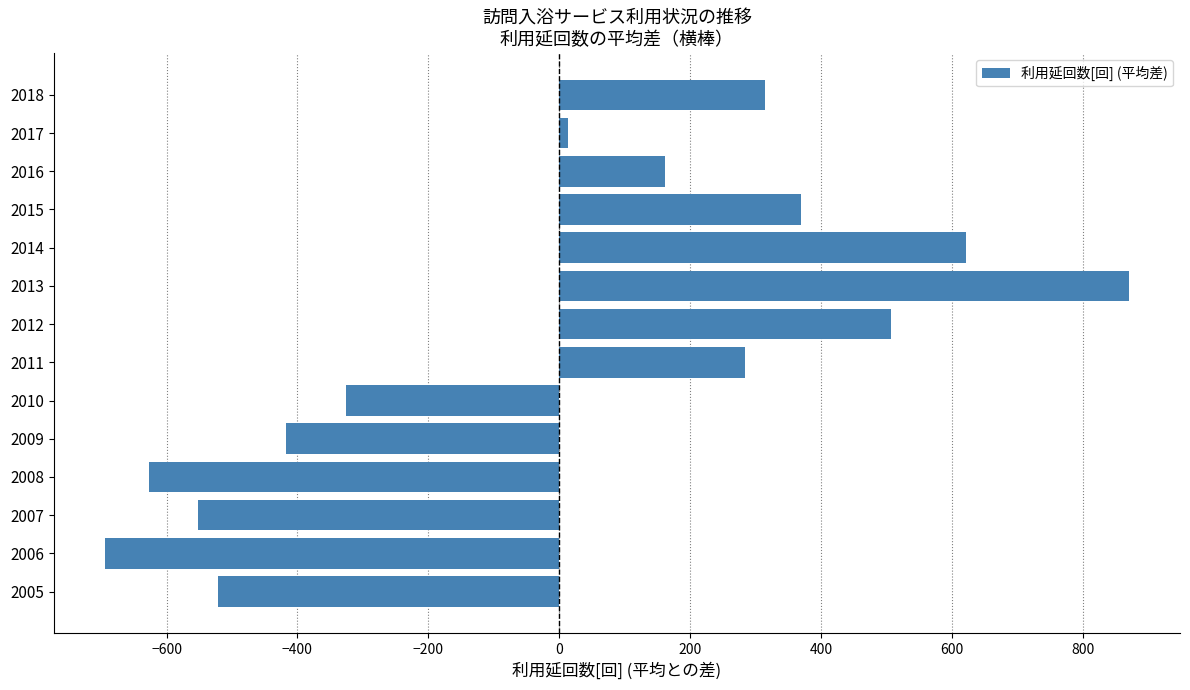

What is the sum of the values at 2012 and 2013?

1375.9